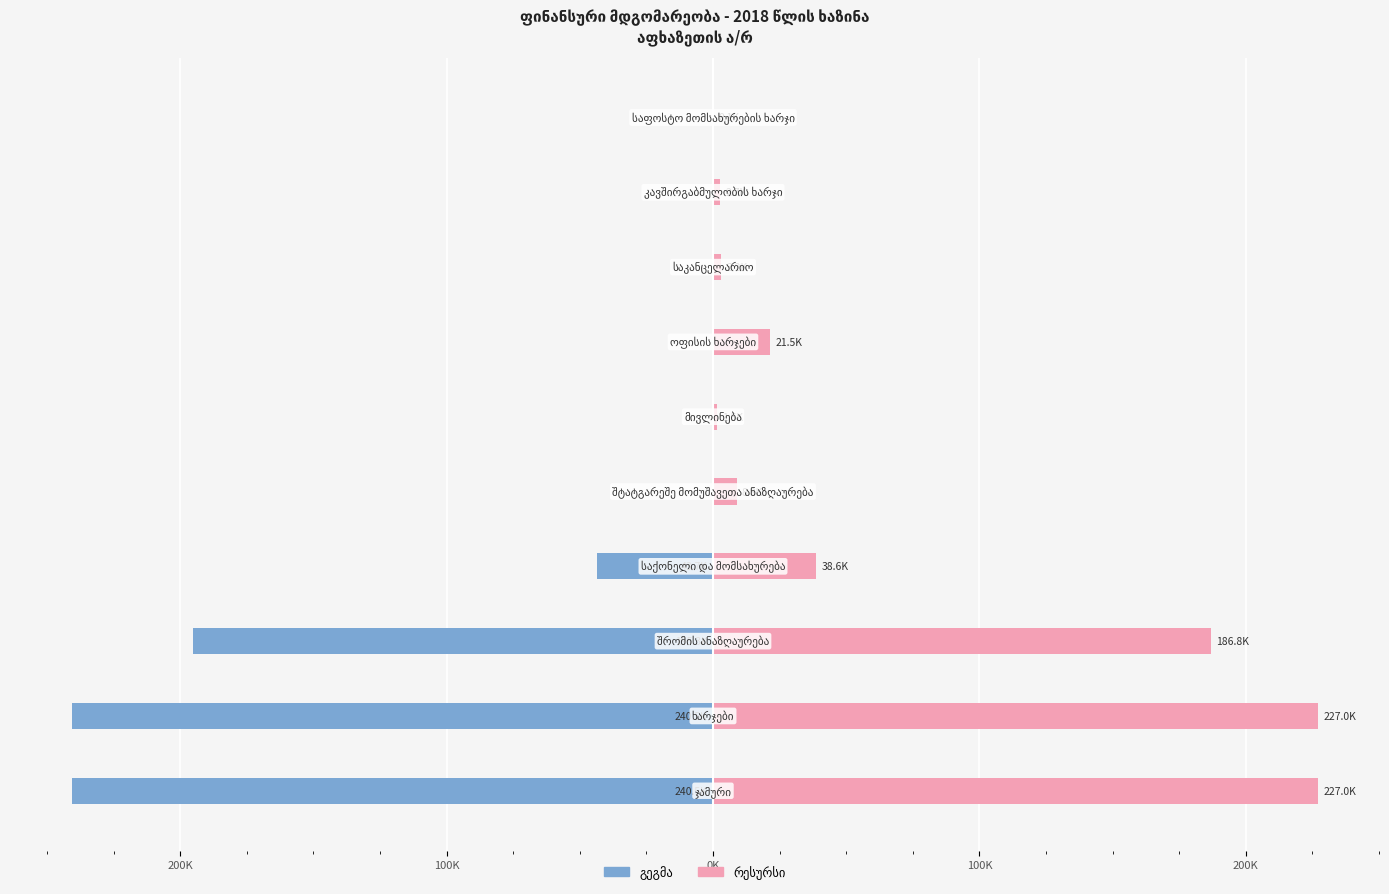

Rank the series at 200K from lowest to highest value.

გეგმა, რესურსი